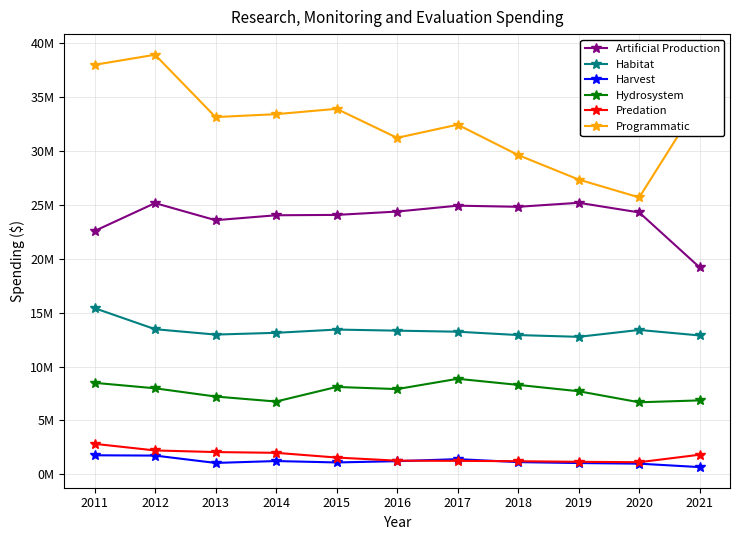

At which category does Habitat reach its first local valley?

2013